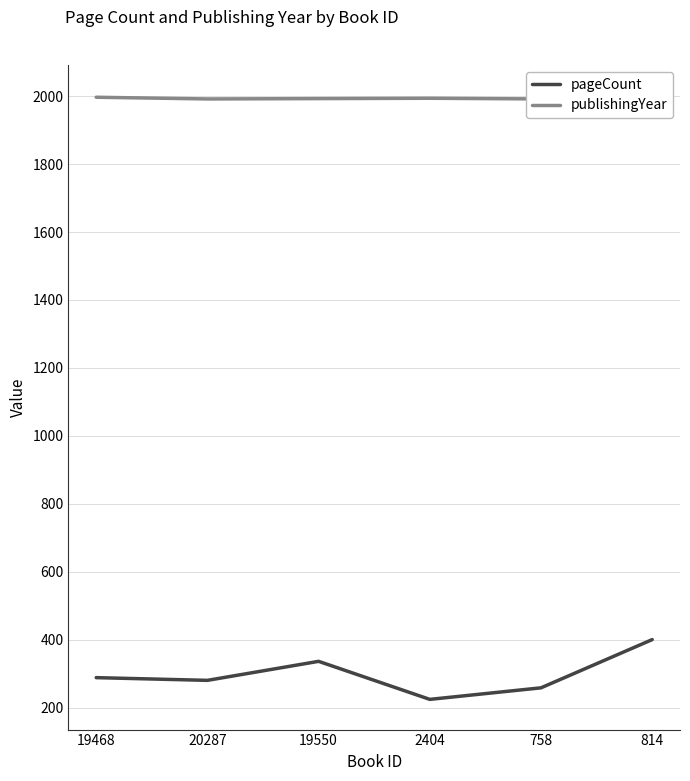

Rank the categories by pageCount value from lowest to highest.

2404, 758, 20287, 19468, 19550, 814